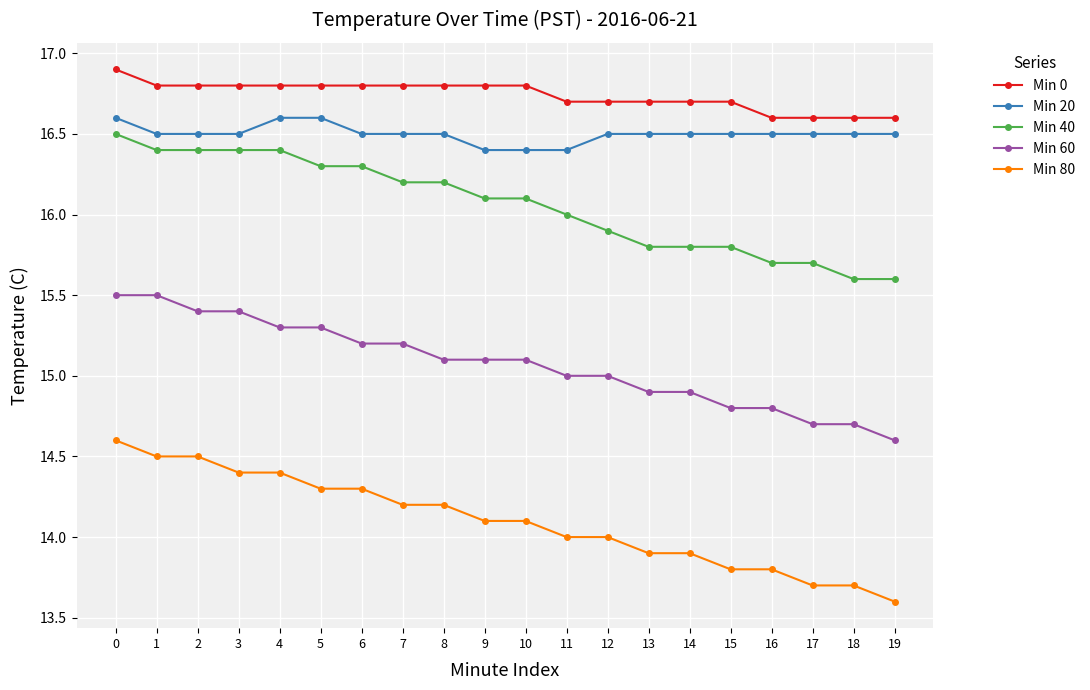

True or false: Min 20 and Min 60 cross at least once.

False